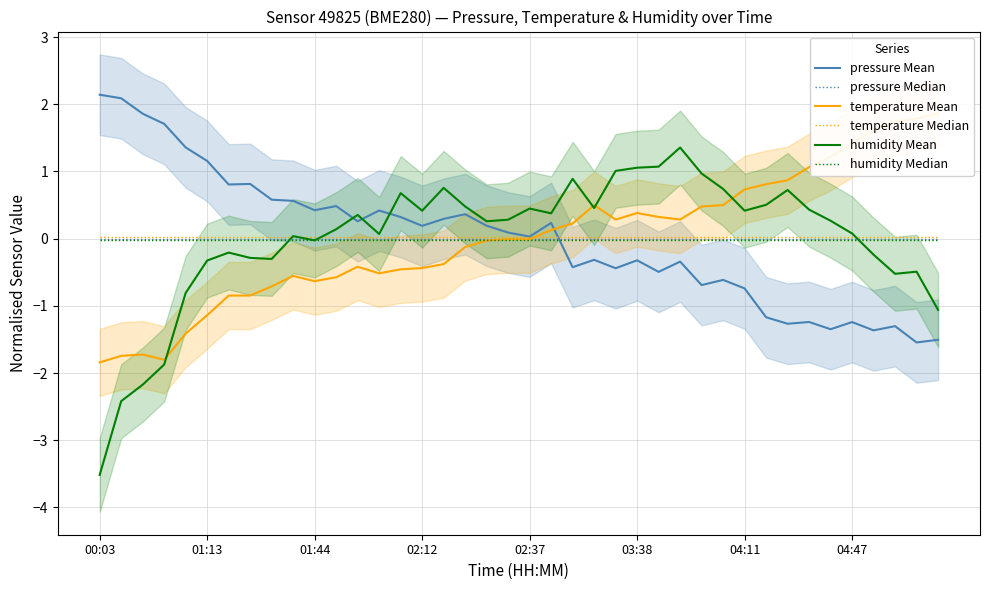

Which series changed the most between 12 and 36?

temperature Mean